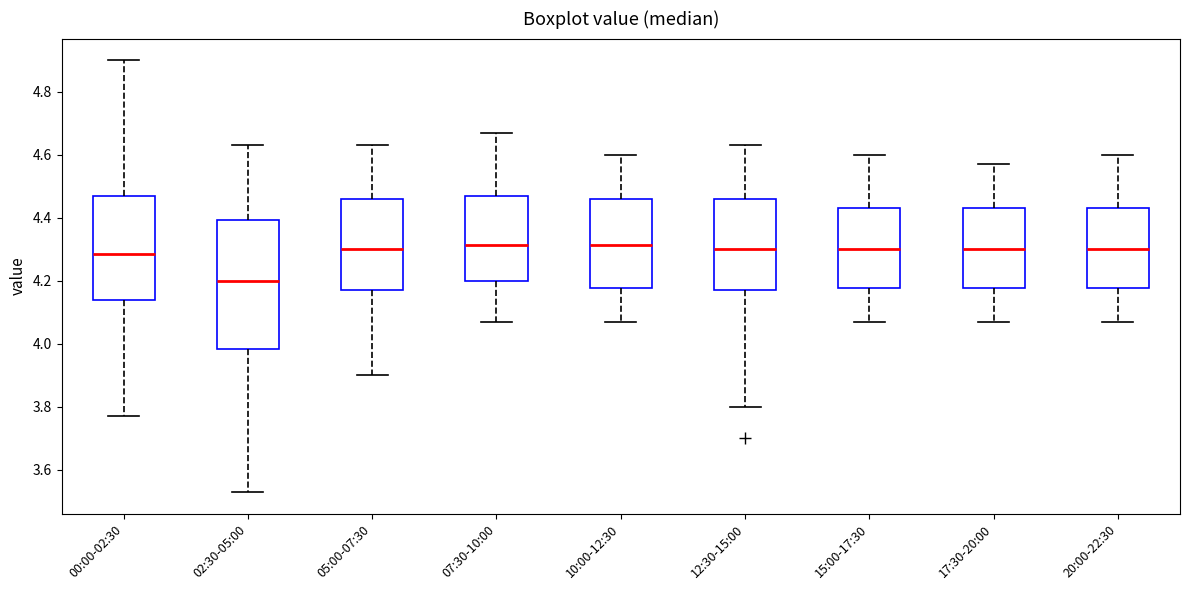

Which box is the tallest, from its lower edge to its upper edge?

02:30-05:00